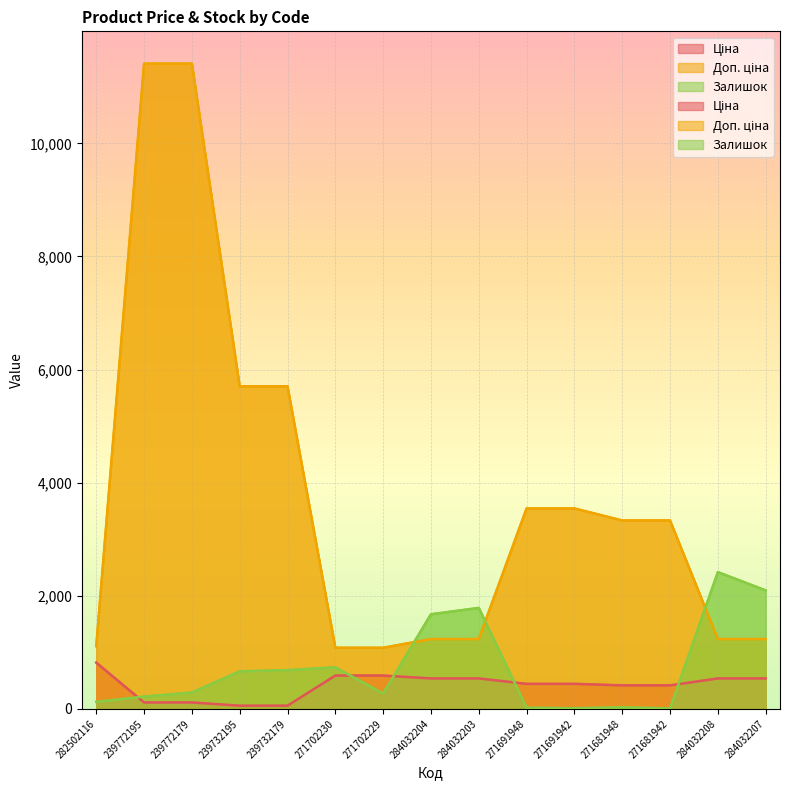

Read the Залишок value at 239732179.

686.0